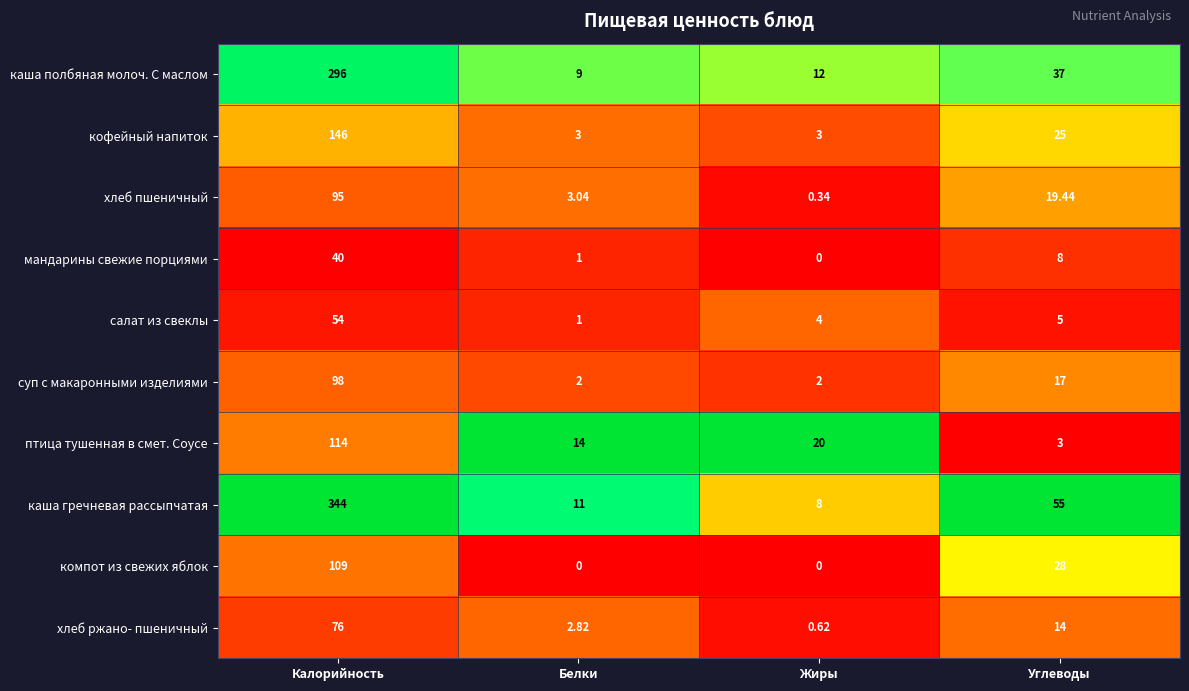

Rank the series by their maximum value, from highest to lowest.

каша гречневая рассыпчатая, каша полбяная молоч. С маслом, кофейный напиток, птица тушенная в смет. Соусе, компот из свежих яблок, суп с макаронными изделиями, хлеб пшеничный, хлеб ржано- пшеничный, салат из свеклы, мандарины свежие порциями